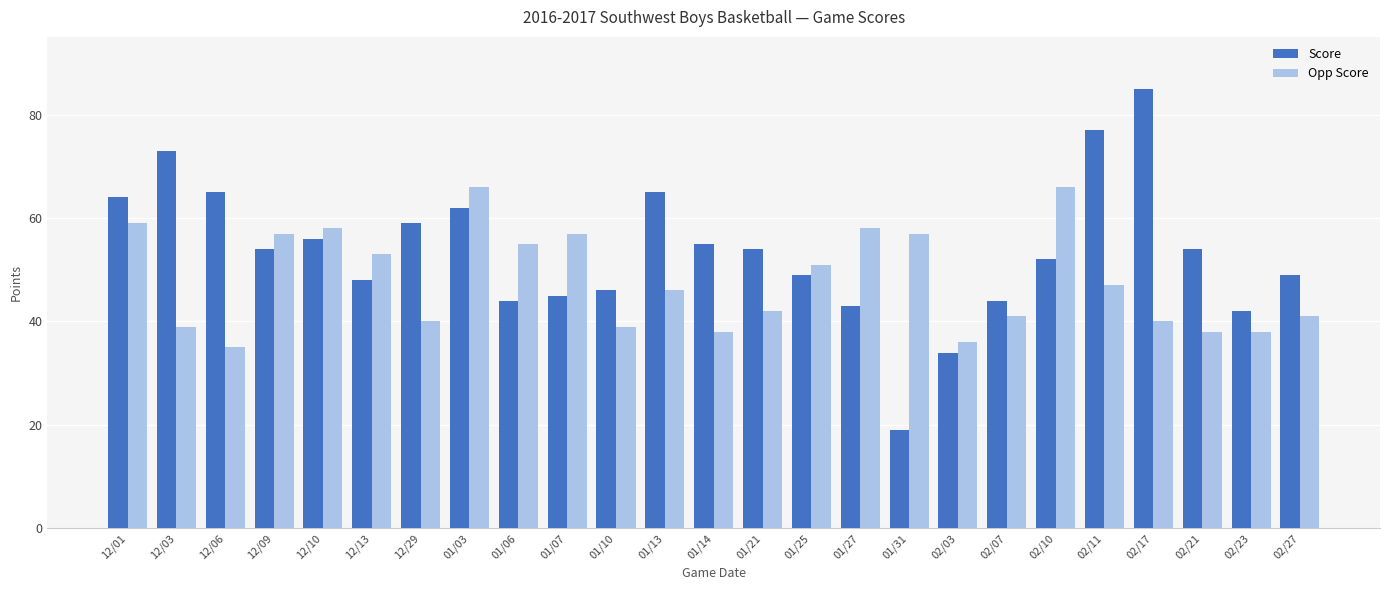

What is the total value across all series at 12/09?

111